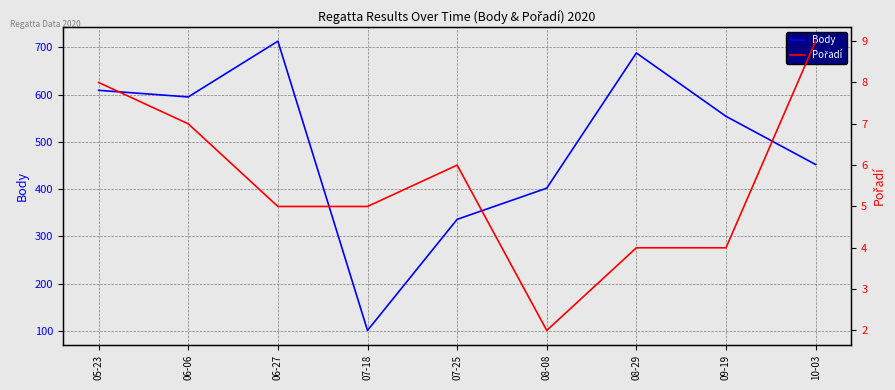

True or false: Body and Pořadí cross at least once.

False